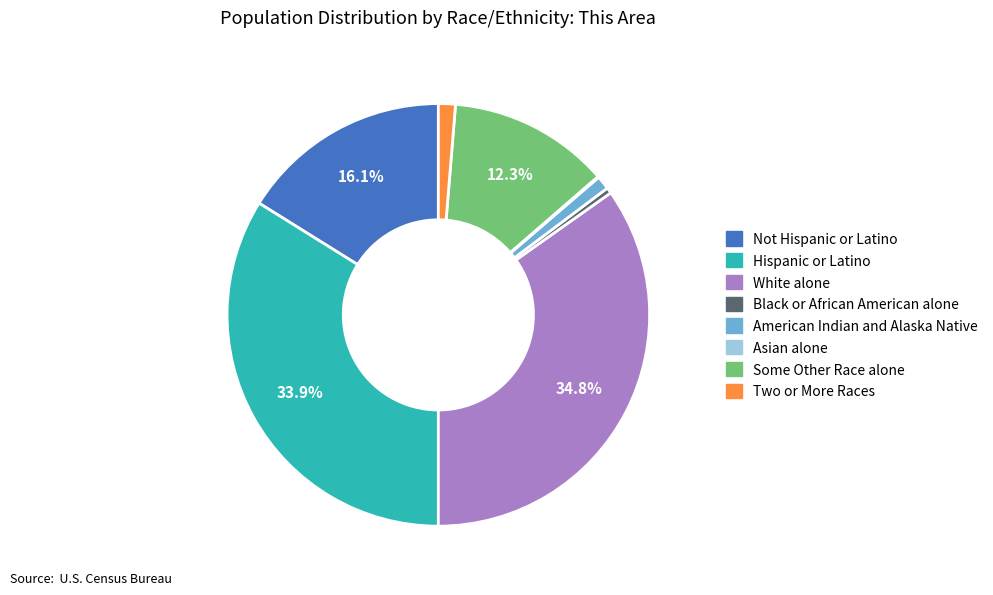

Do White alone and Some Other Race alone together represent more than half of the pie?

No